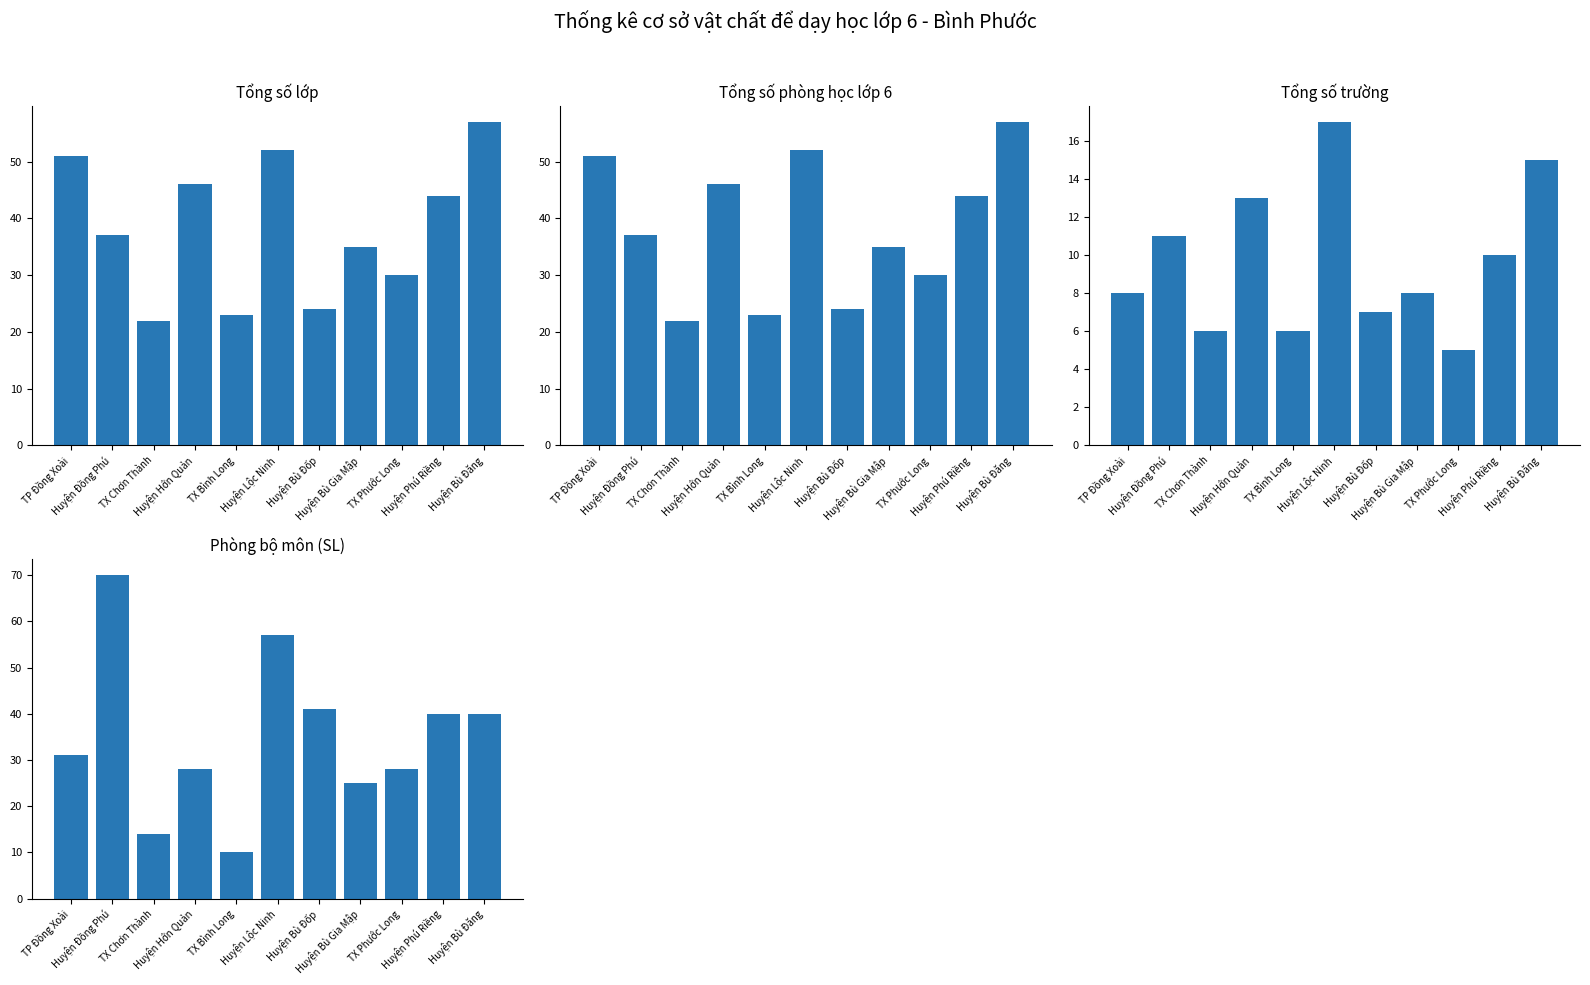

Which series changed the most between TX Chơn Thành and Huyện Lộc Ninh?

Phòng bộ môn (SL)